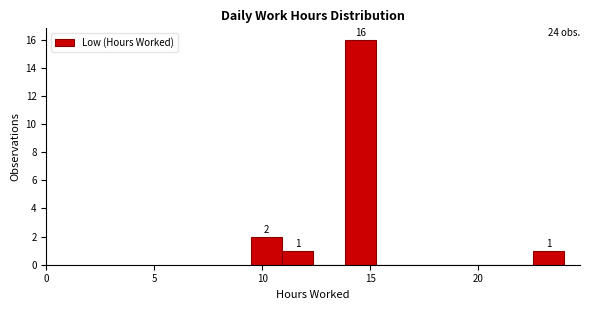

Around what value on the x-axis is the tallest bar? Give the approximate position of its centre, as read against the axis.

14.5